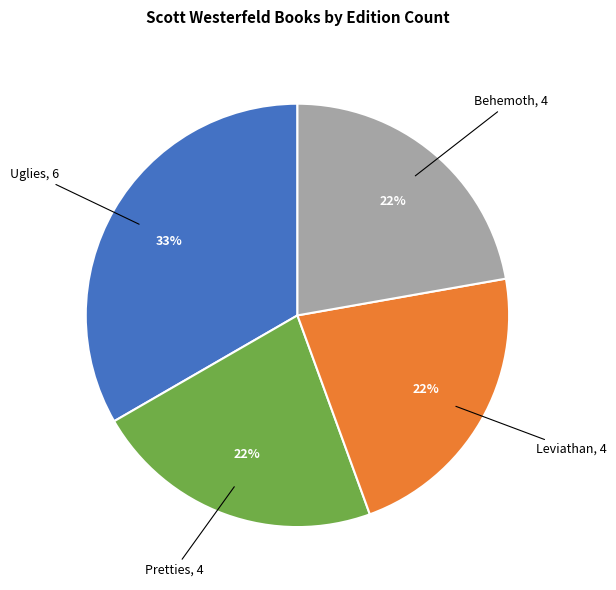

True or false: Behemoth accounts for 32% of the total.

False